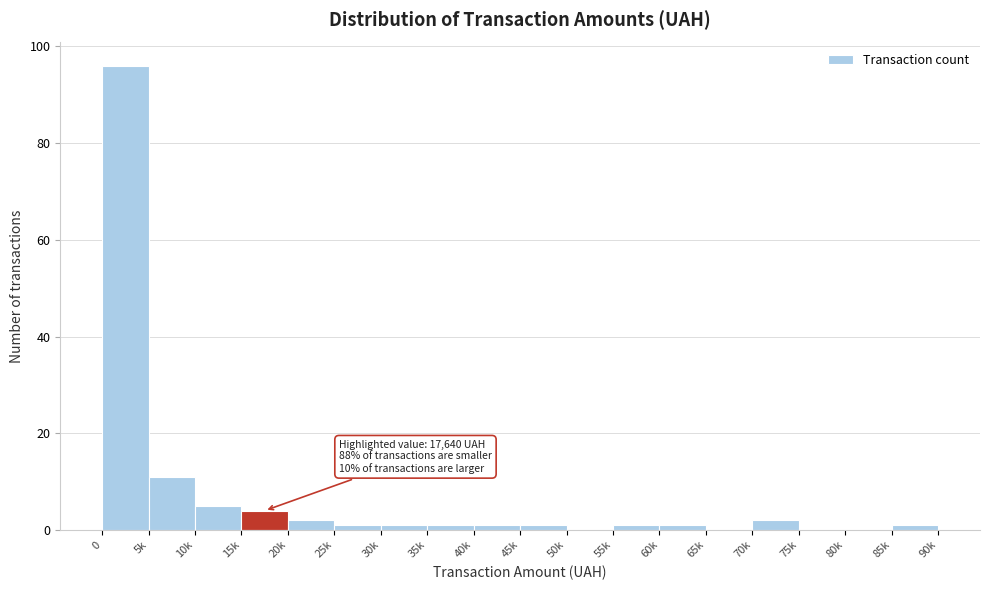

Reading left to right, extract all data points from this chart.

0=96	5k=11	10k=5	15k=4	20k=2	25k=1	30k=1	35k=1	40k=1	45k=1	50k=0	55k=1	60k=1	65k=0	70k=2	75k=0	80k=0	85k=1